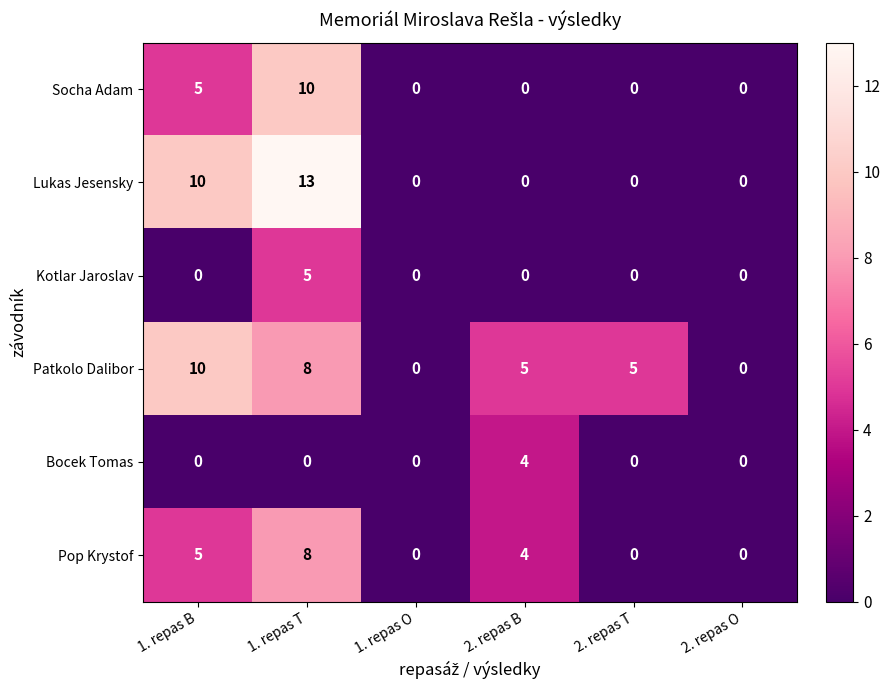

The Socha Adam series shows 3 at 2. repas B. True or false?

False